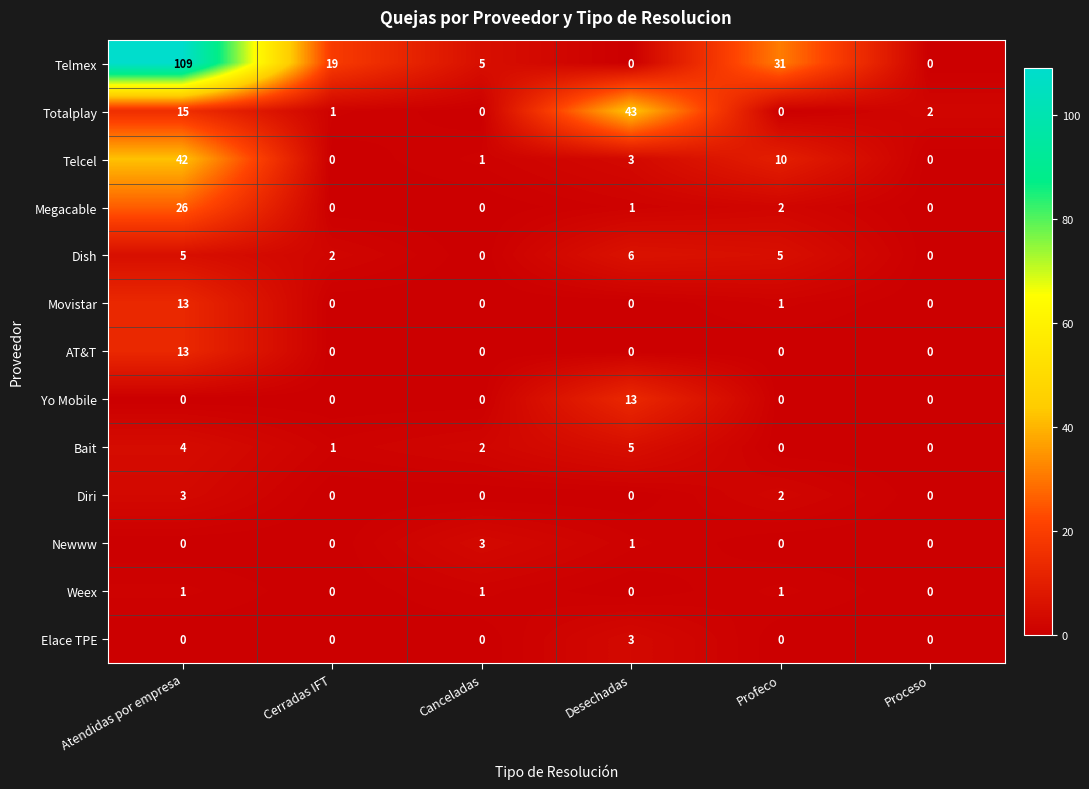

True or false: Megacable has a value of 0 at Desechadas.

False